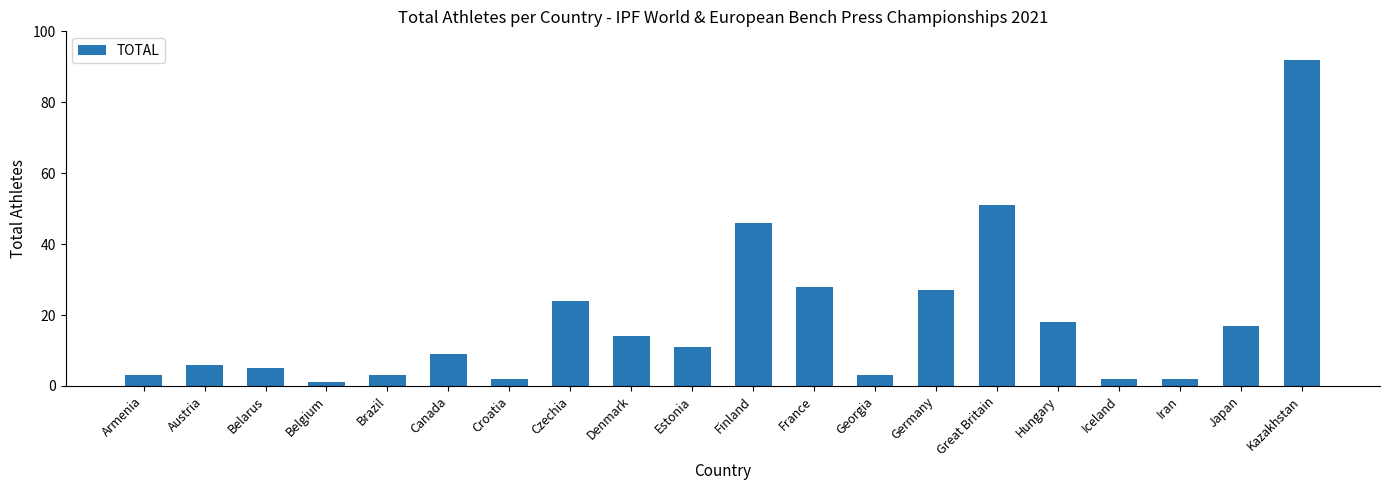

What is the ratio of the value at Armenia to the value at Estonia?

0.3